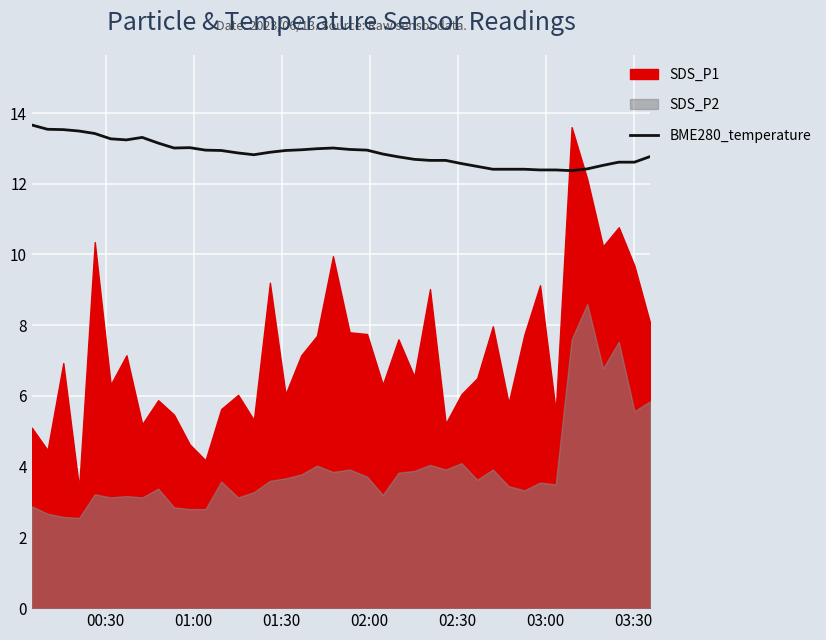

Does the chart display data point markers on the line(s)?

No